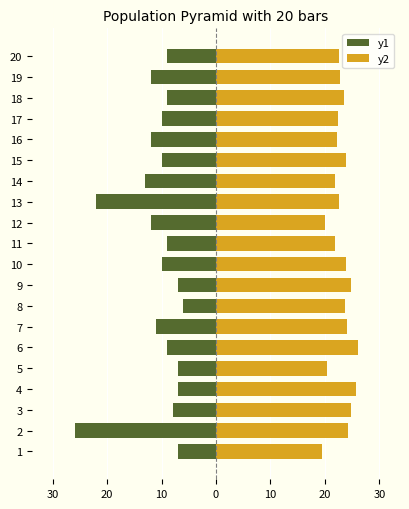

Which series has the largest range (max minus min)?

y1